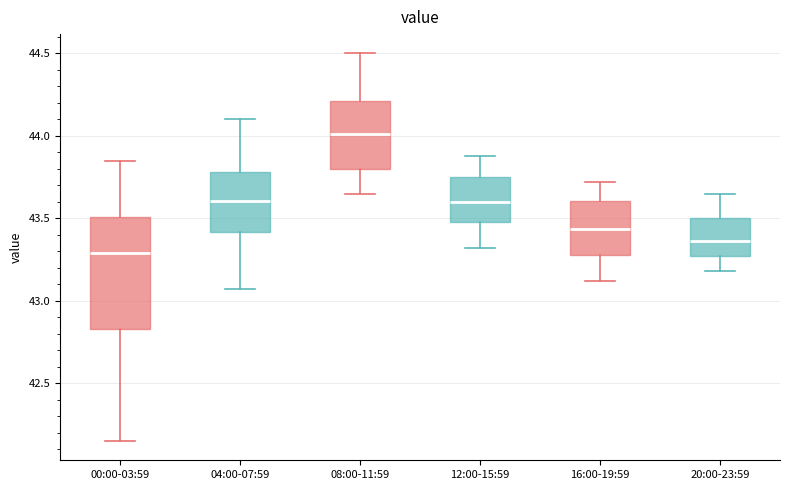

Reading left to right, read every box against the y-axis: the position of its median line, the range the box covers, and the ends of its whiskers. The values are not printed on the chart, so give them approximately, as read against the axis.

00:00-03:59: median 43.30, box 42.85 to 43.50, whiskers 42.15 to 43.85
04:00-07:59: median 43.60, box 43.40 to 43.80, whiskers 43.05 to 44.10
08:00-11:59: median 44.00, box 43.80 to 44.20, whiskers 43.65 to 44.50
12:00-15:59: median 43.60, box 43.50 to 43.75, whiskers 43.30 to 43.90
16:00-19:59: median 43.45, box 43.30 to 43.60, whiskers 43.10 to 43.70
20:00-23:59: median 43.35, box 43.25 to 43.50, whiskers 43.20 to 43.65